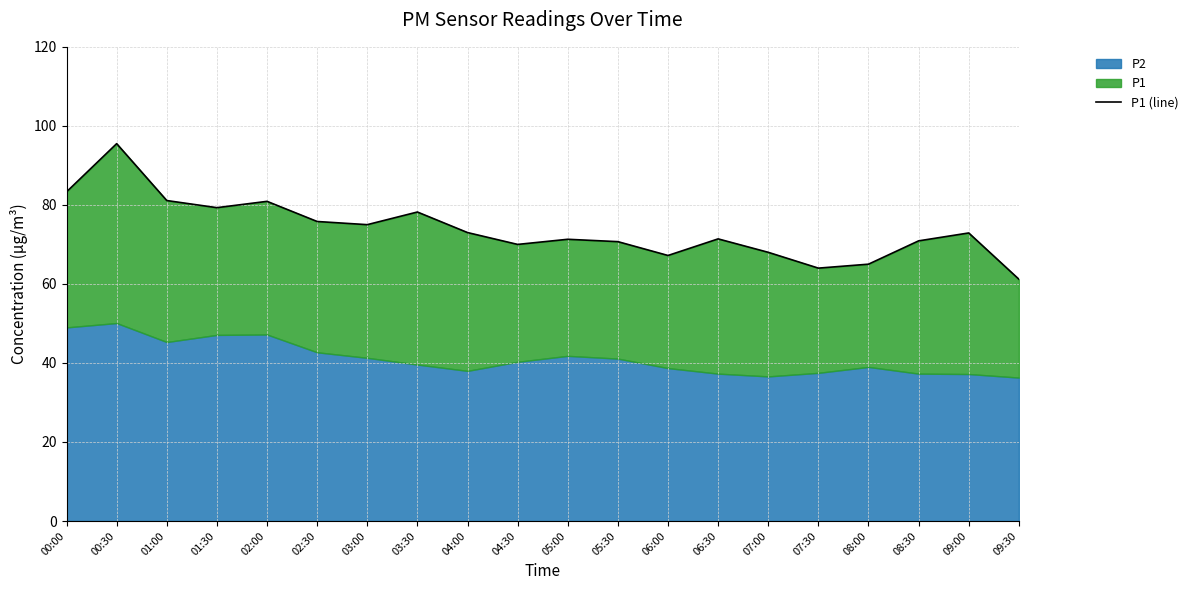

Where does the data first go above 72?

00:00